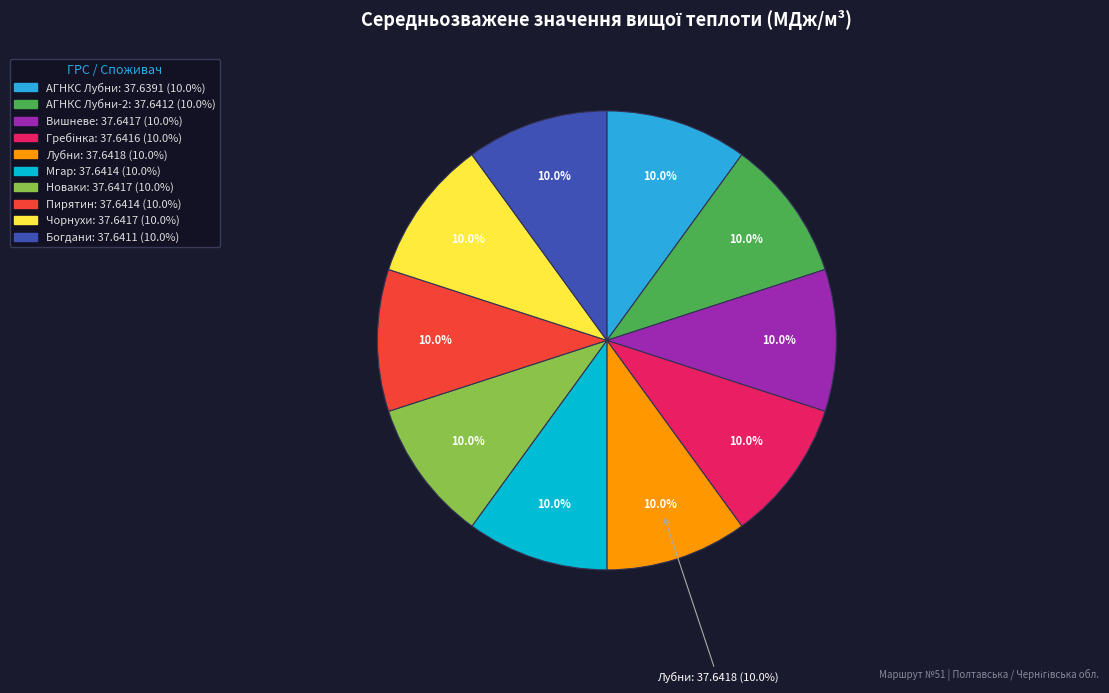

To the nearest percent, what is the average slice percentage?

10%